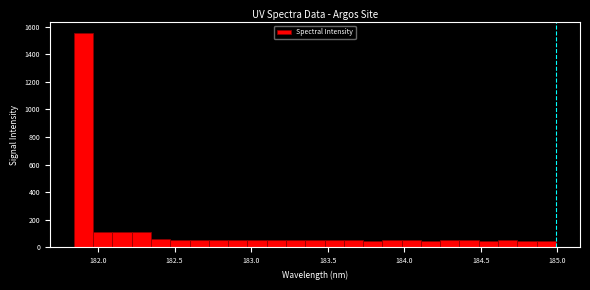

Read against the x-axis, roughly where is the centre of the tallest bar?

181.90